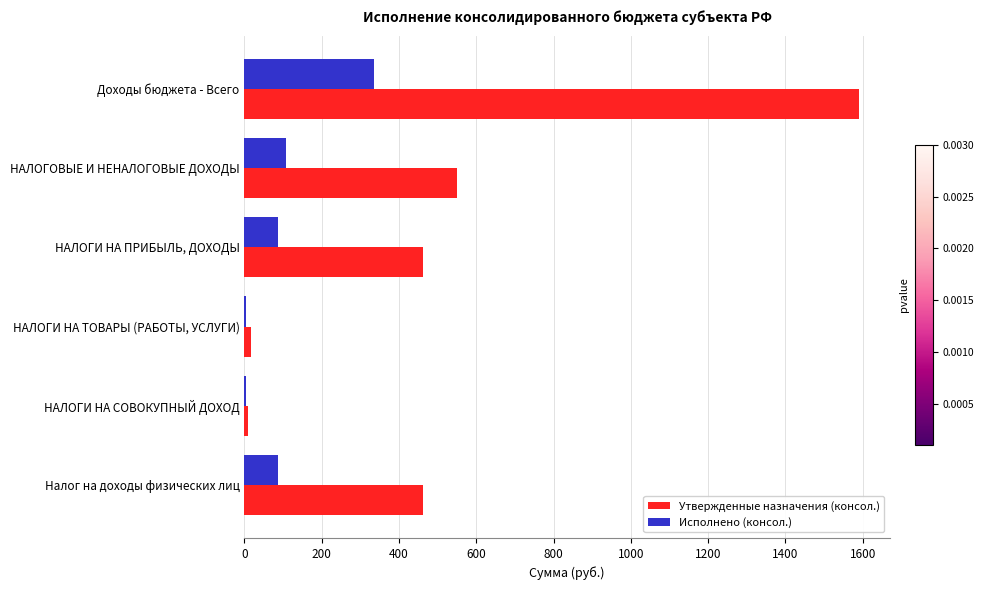

What is the sum of all Исполнено (консол.) values?

619.3